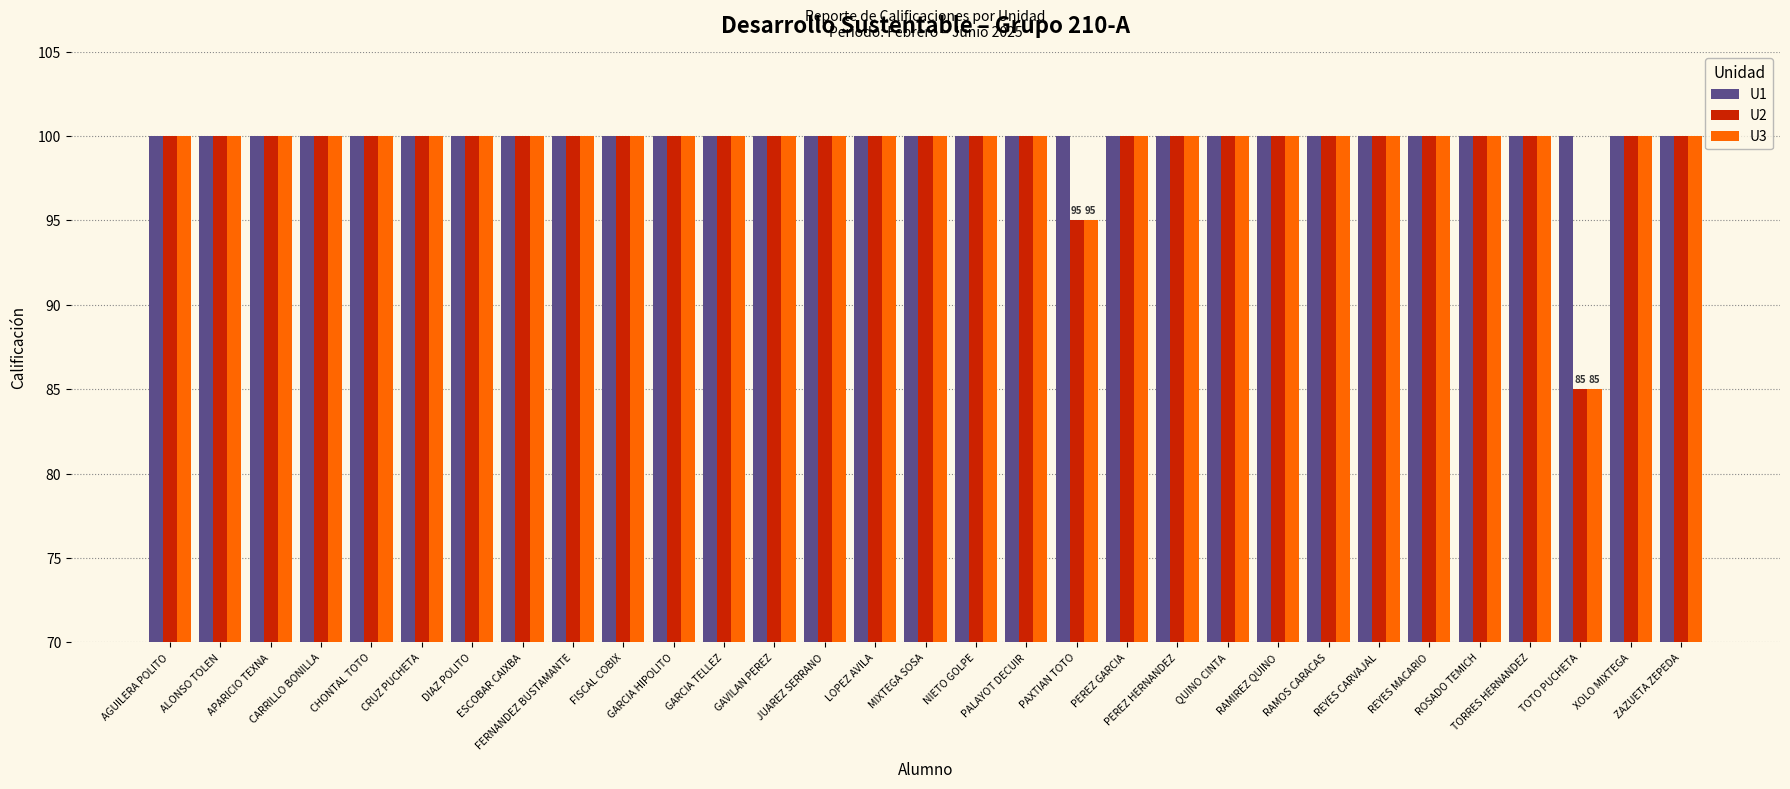

What is the value of the U1 bar at the 30th from the left?

100